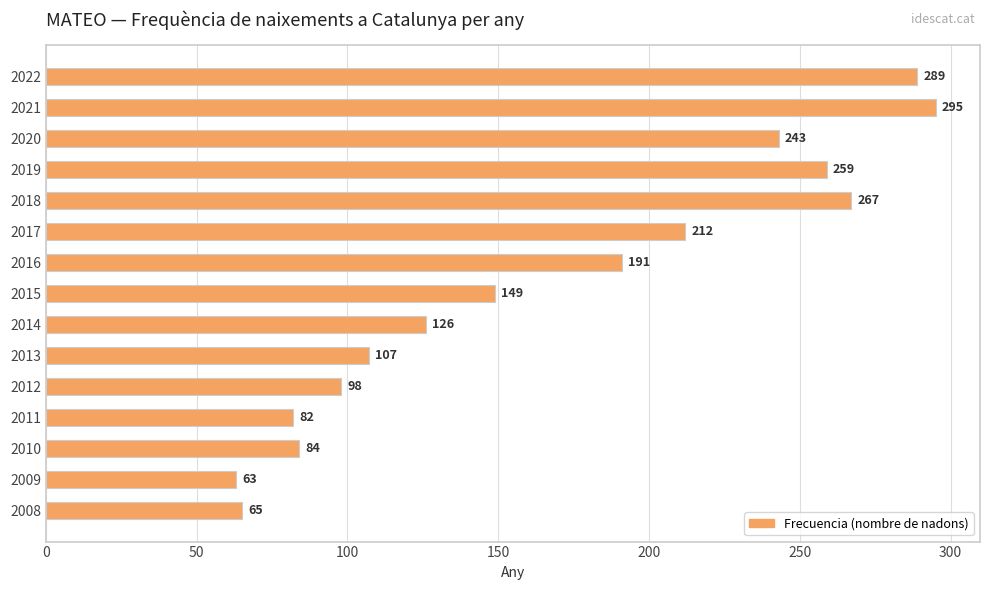

What is the value of the 11th bar from the top?

98